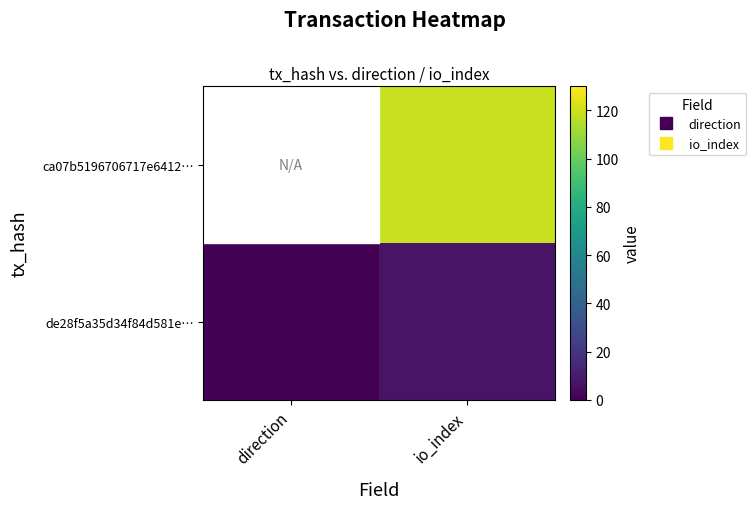

Between io_index and direction, which is larger?

io_index